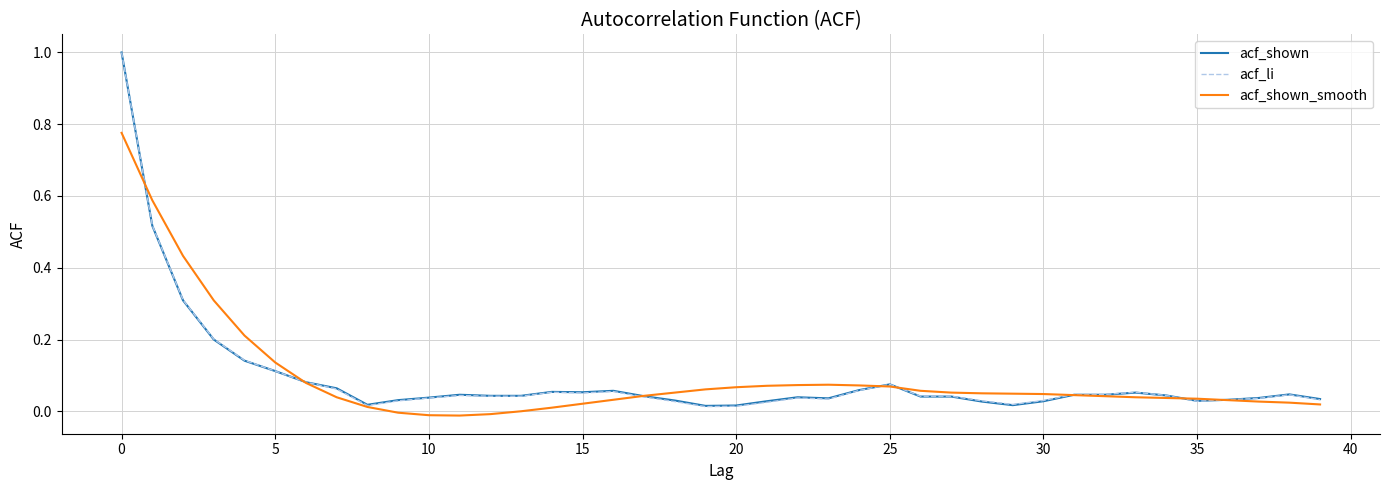

Which series has the largest range (max minus min)?

acf_li